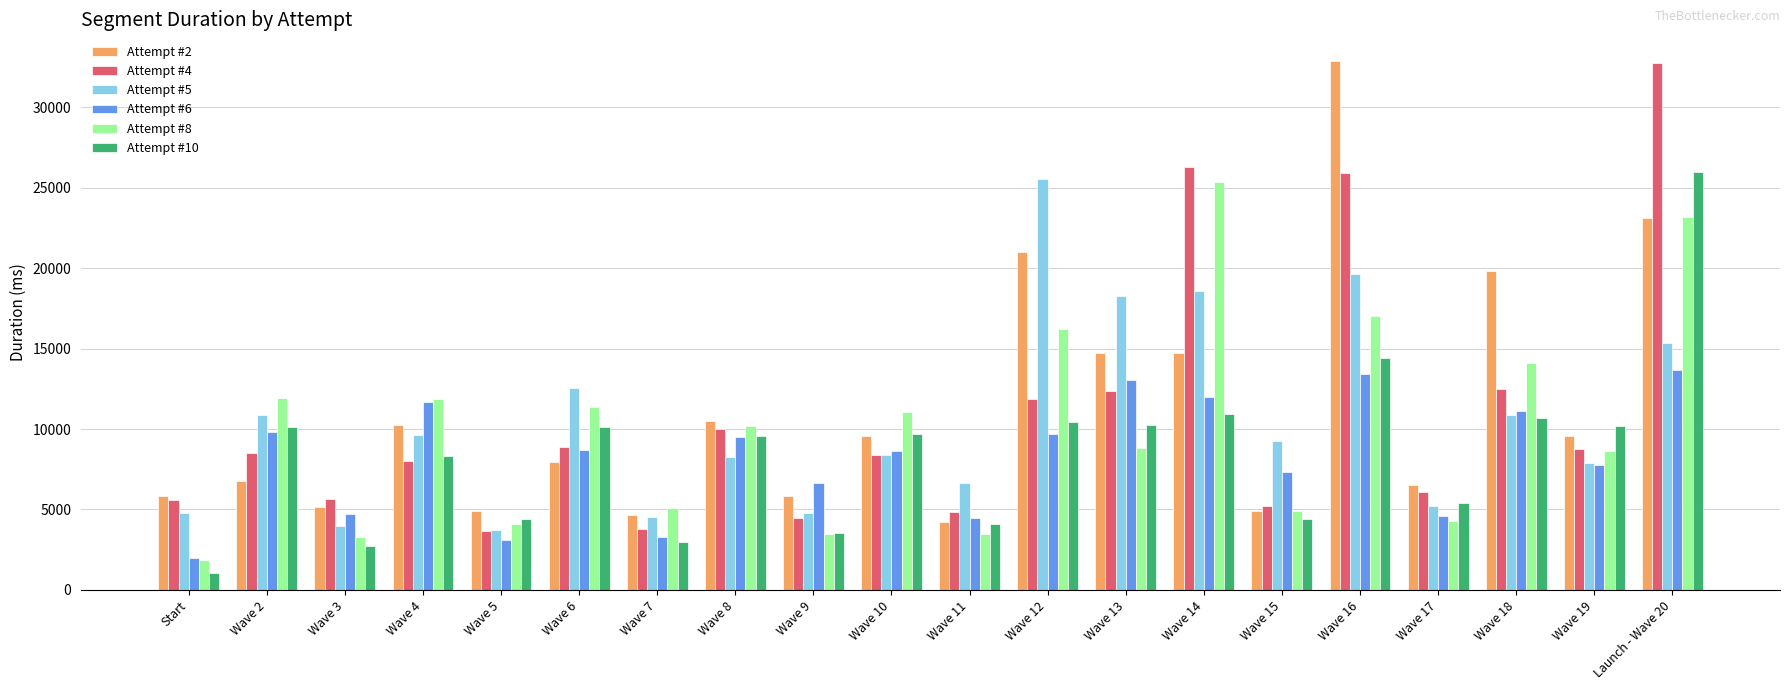

What is the sum of the Attempt #8 values at Wave 8 and Wave 13?

18997